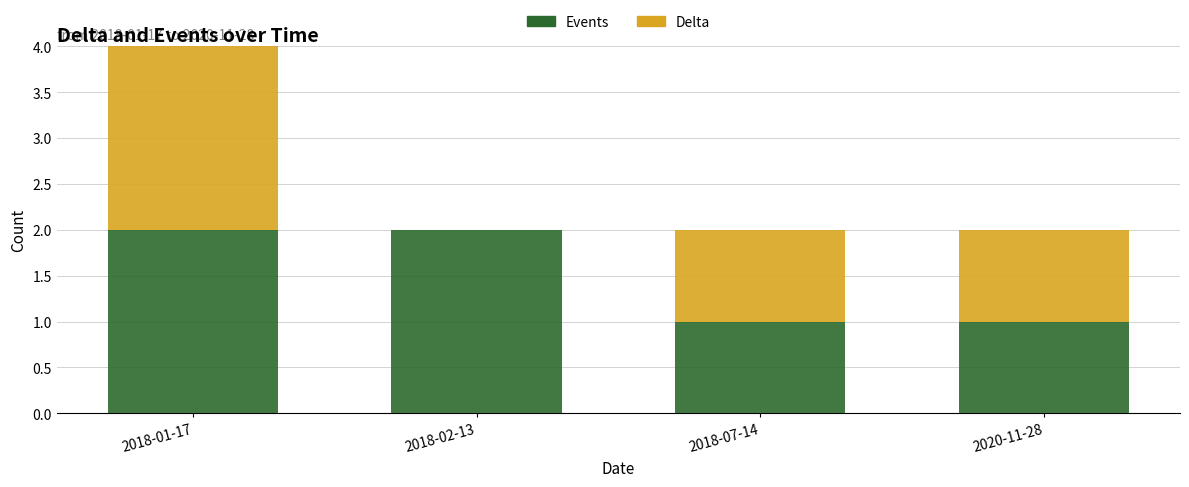

At which category is the sum across all series the highest?

2018-01-17